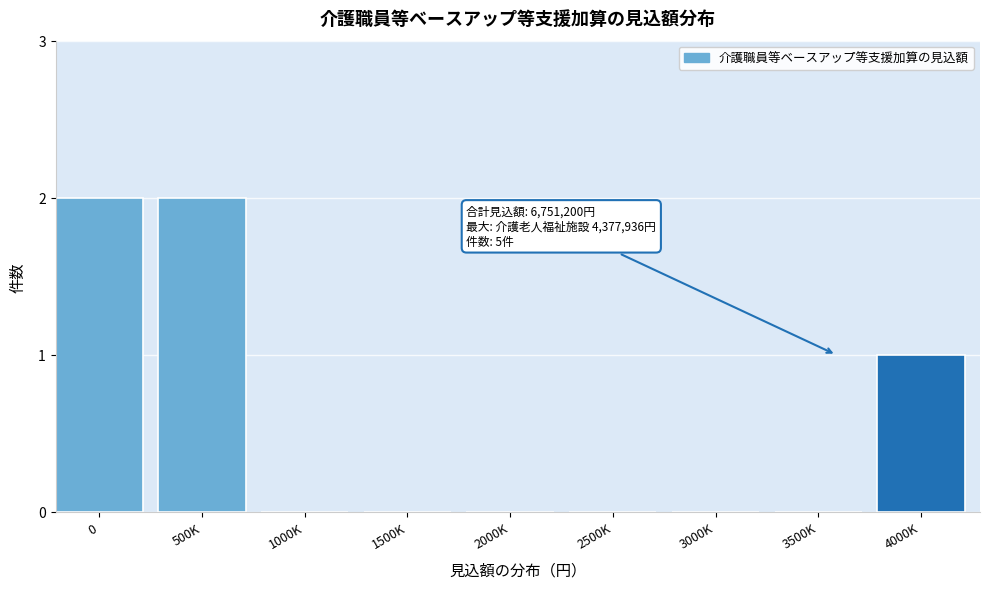

Reading right to left, extract all data points from this chart.

4000K=1	3500K=0	3000K=0	2500K=0	2000K=0	1500K=0	1000K=0	500K=2	0=2